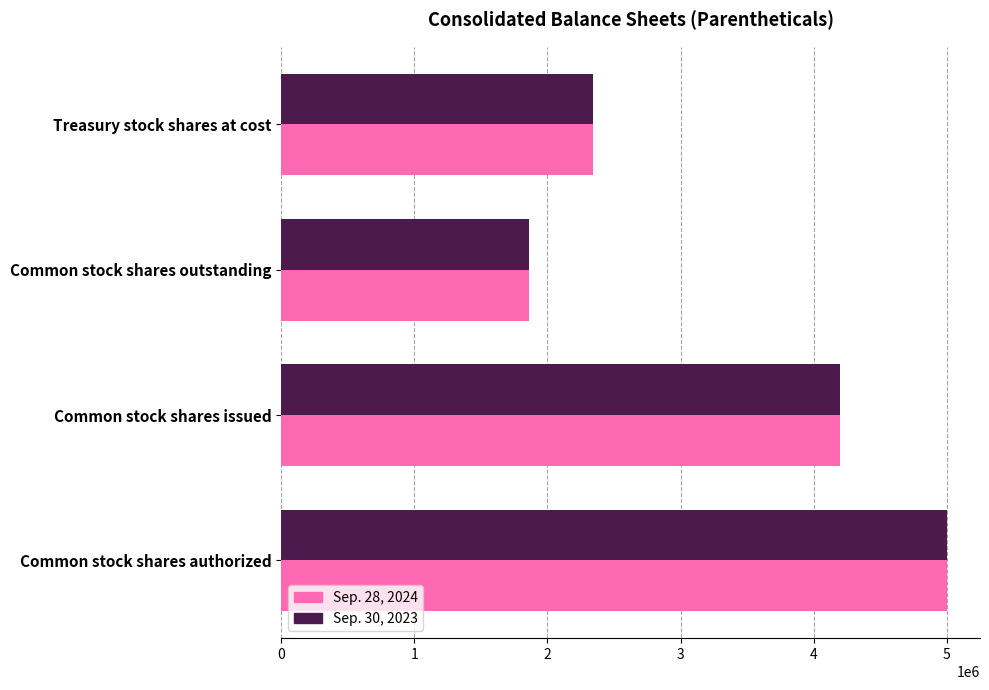

What is the difference between the maximum and minimum values in the Sep. 30, 2023 series?

3141353